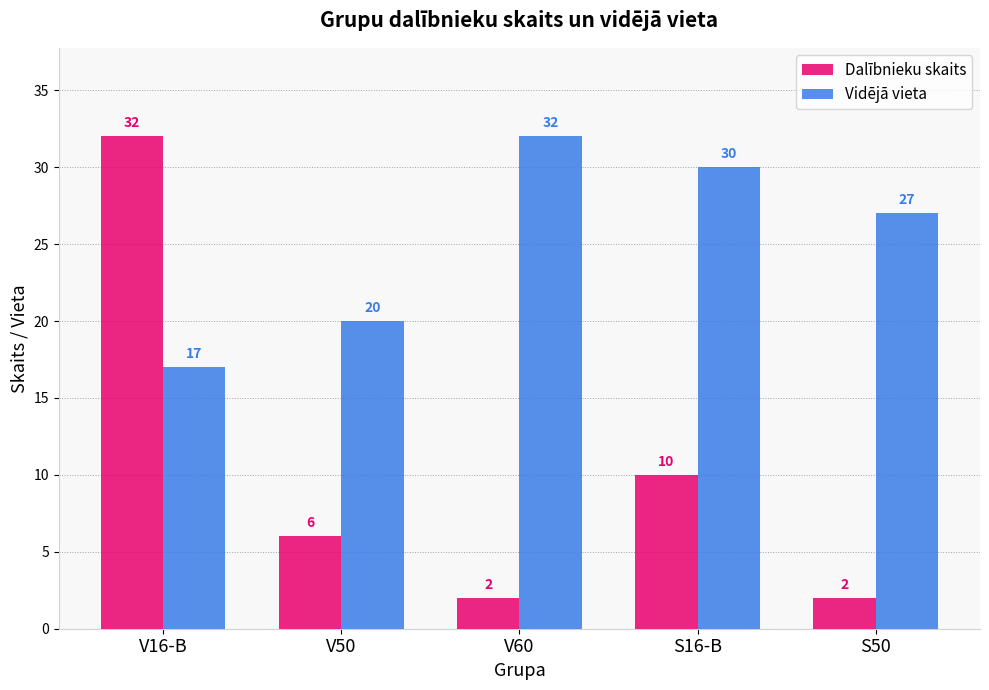

Read the Dalībnieku skaits value at S16-B.

10